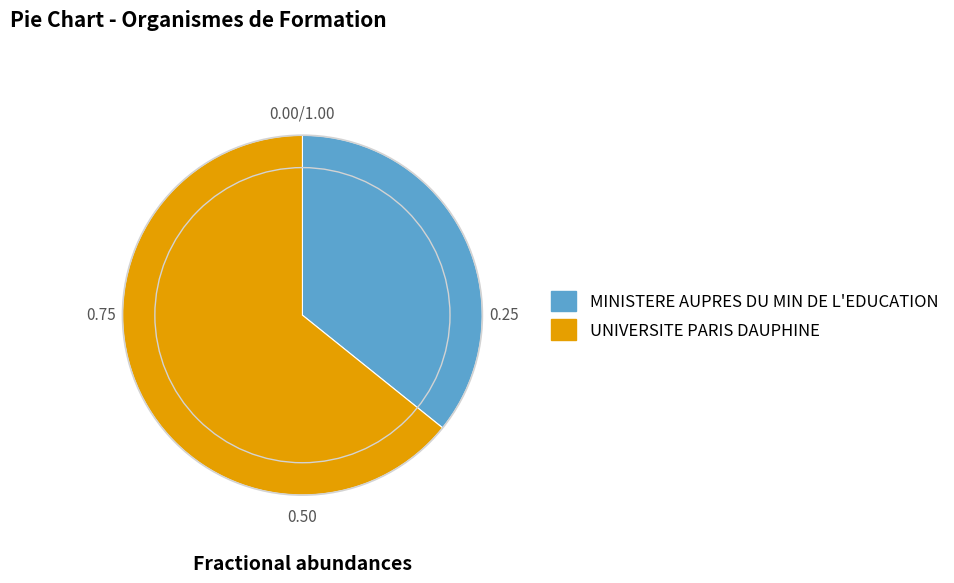

Which category has the biggest portion of the pie?

UNIVERSITE PARIS DAUPHINE